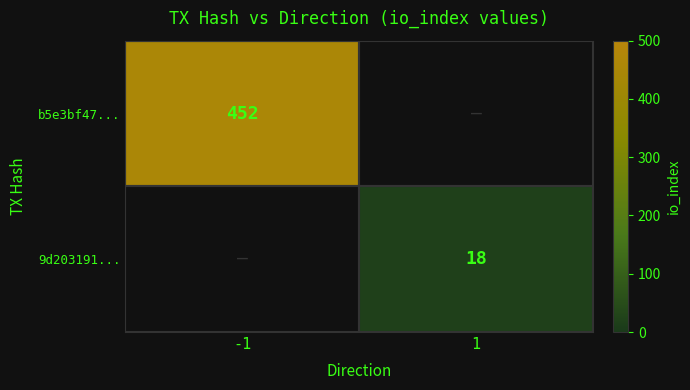

True or false: b5e3bf47... has a value of 651 at -1.

False